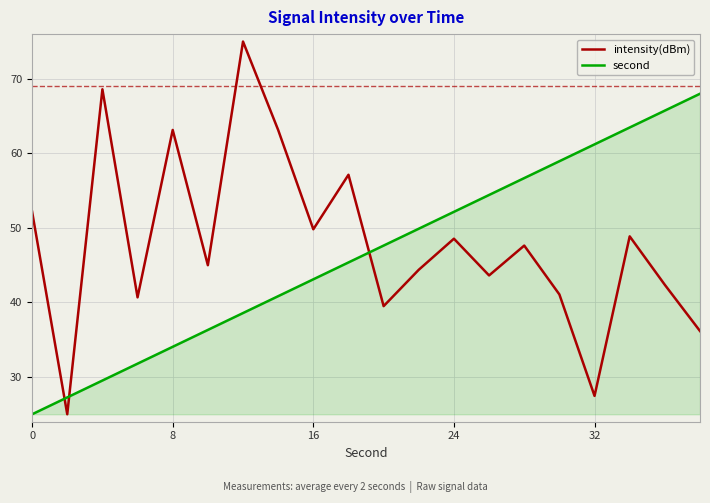

What is the difference between the second highest and second lowest values in the intensity(dBm) series?

41.1